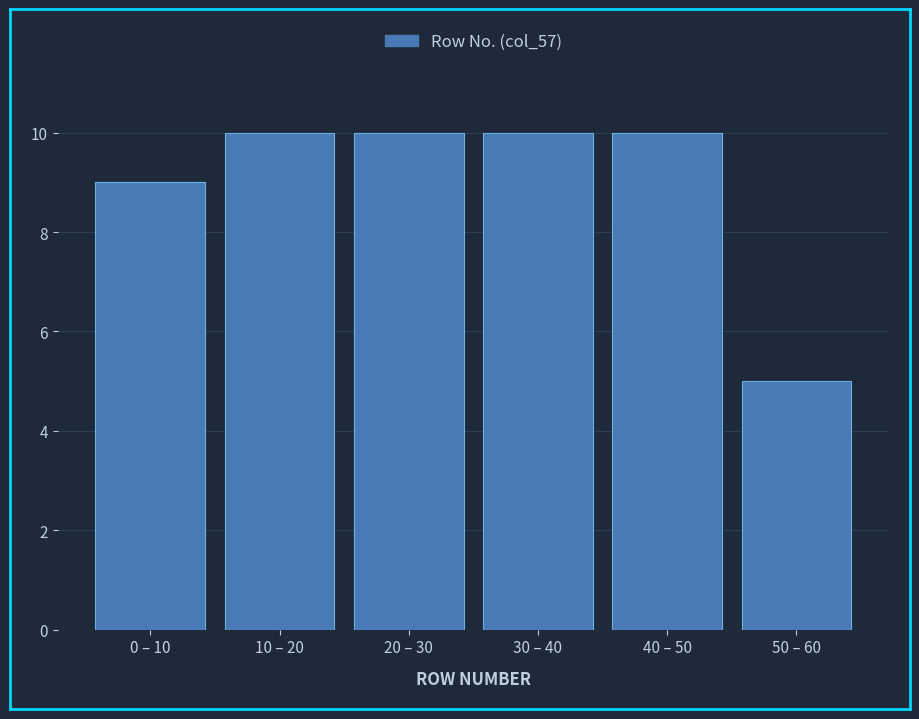

Reading left to right, transcribe all the data shown in this chart.

9	10	10	10	10	5